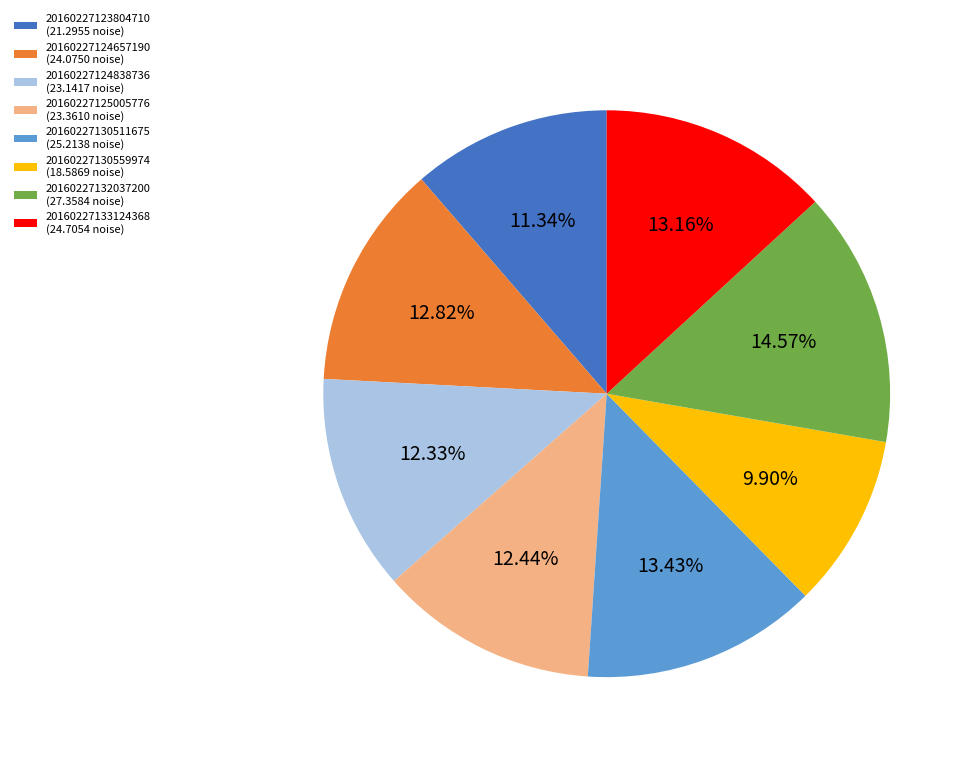

Is it true that 20160227132037200 is 15% of the pie?

True